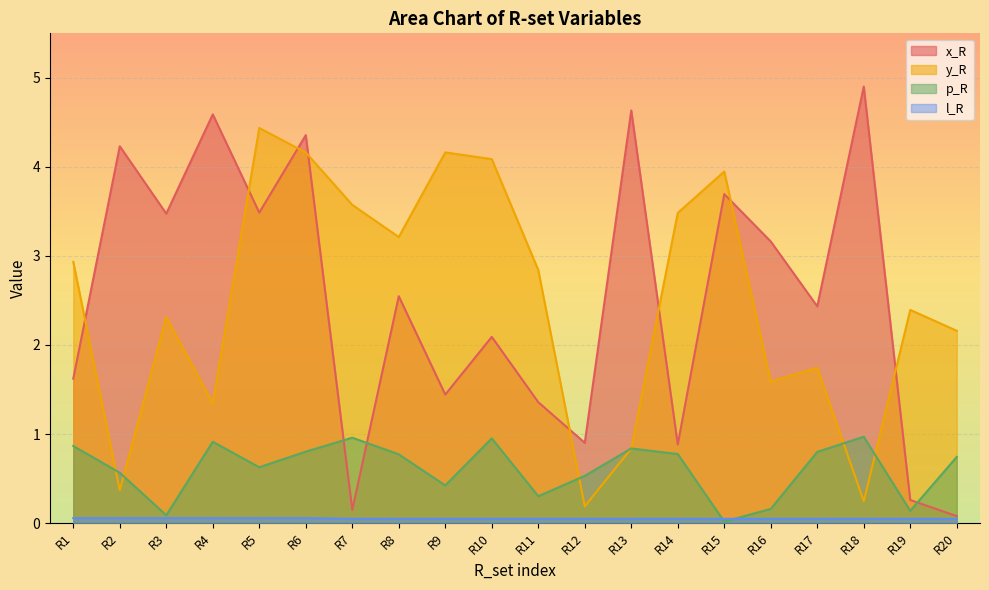

True or false: l_R and y_R cross at least once.

False